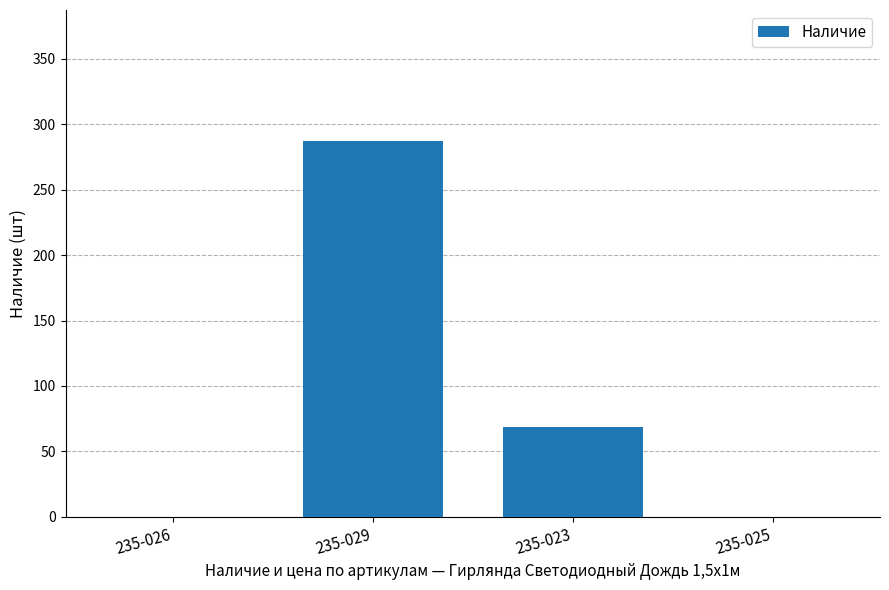

Reading right to left, extract all data points from this chart.

235-025=0	235-023=69	235-029=287	235-026=0